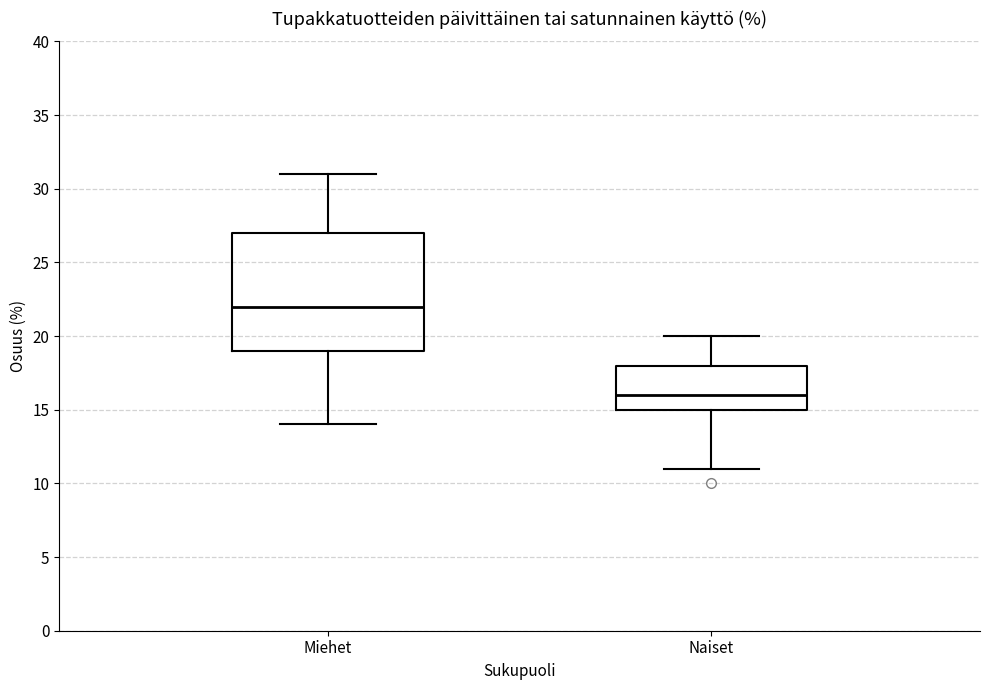

Reading left to right, read every box against the y-axis: the position of its median line, the range the box covers, and the ends of its whiskers. The values are not printed on the chart, so give them approximately, as read against the axis.

Miehet: median 22, box 19 to 27, whiskers 14 to 31
Naiset: median 16, box 15 to 18, whiskers 11 to 20